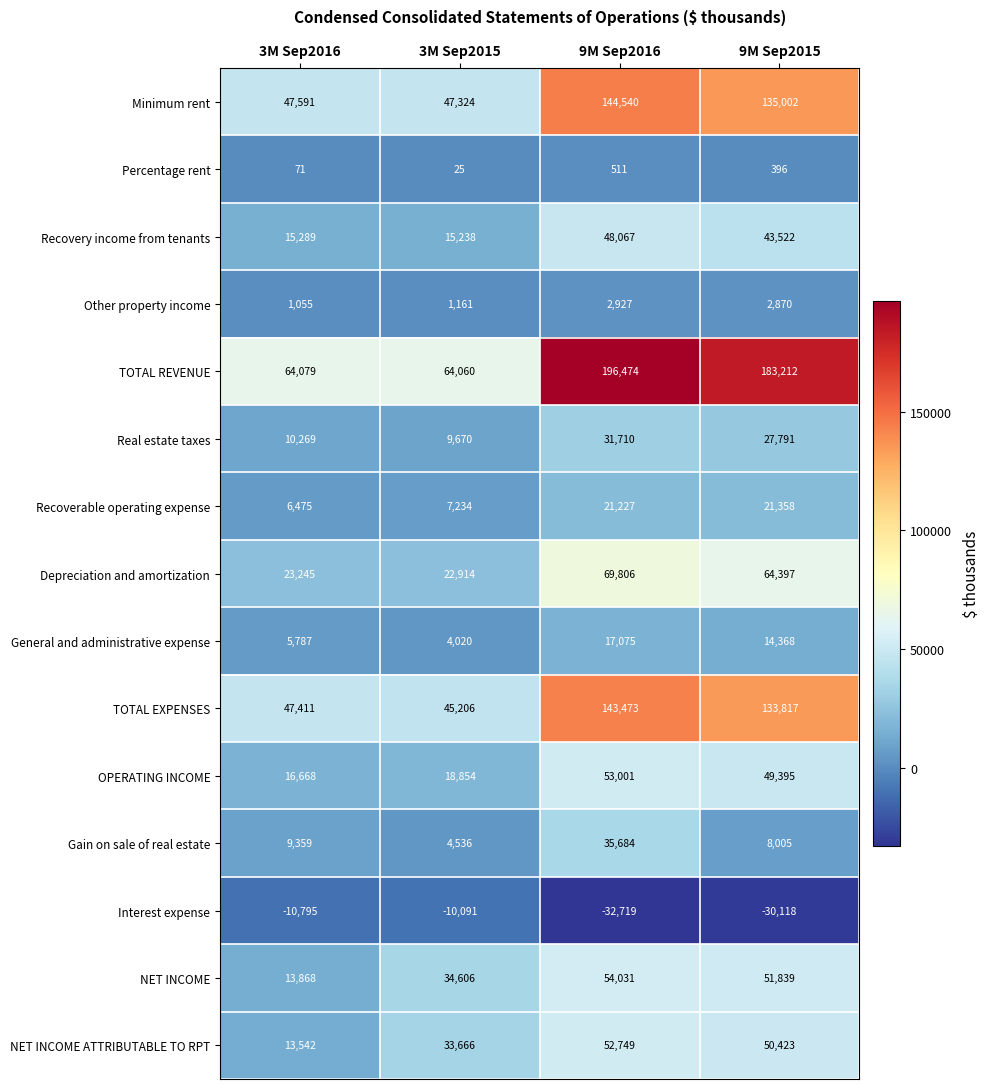

Rank the series at 3M Sep2015 from highest to lowest value.

TOTAL REVENUE, Minimum rent, TOTAL EXPENSES, NET INCOME, NET INCOME ATTRIBUTABLE TO RPT, Depreciation and amortization, OPERATING INCOME, Recovery income from tenants, Real estate taxes, Recoverable operating expense, Gain on sale of real estate, General and administrative expense, Other property income, Percentage rent, Interest expense